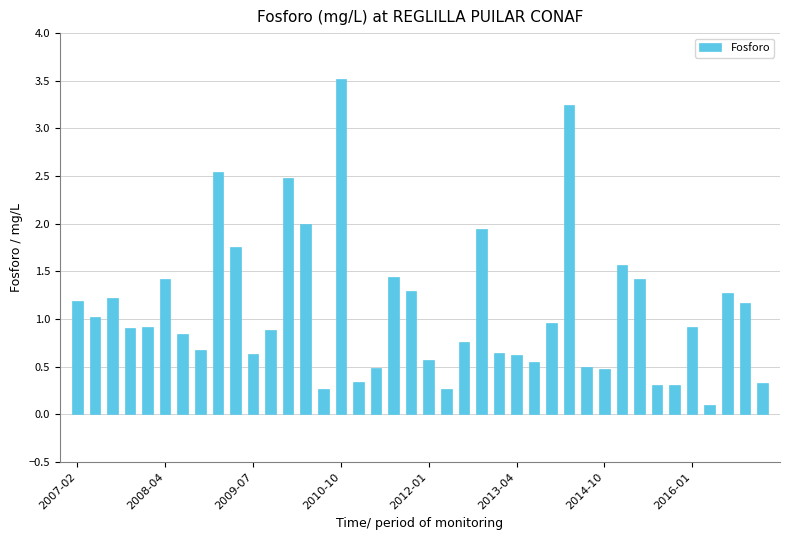

What is the maximum value shown in the chart?

3.5